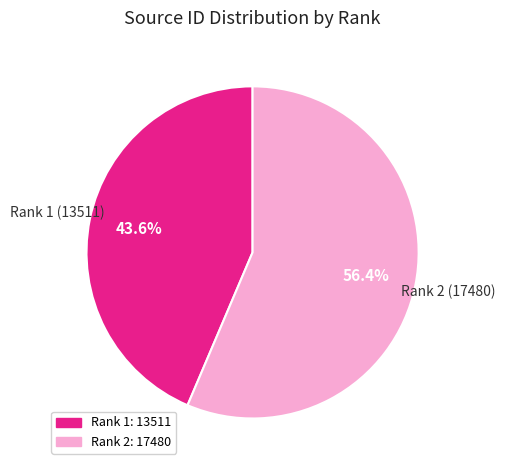

To the nearest percent, what is the difference between the largest and smallest slice percentages?

13%